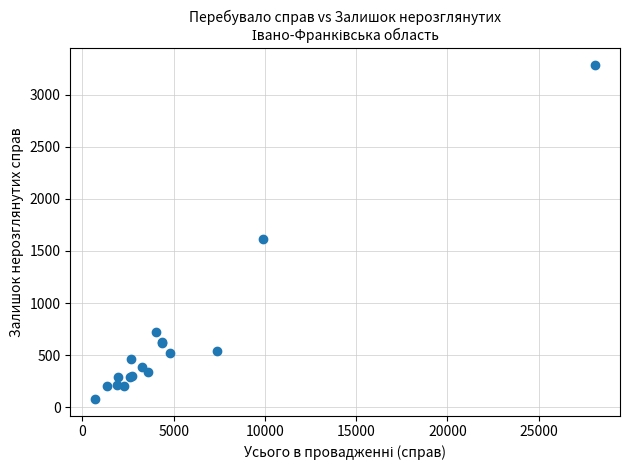

What Y value in the scatter plot is closest to 1682?

1614